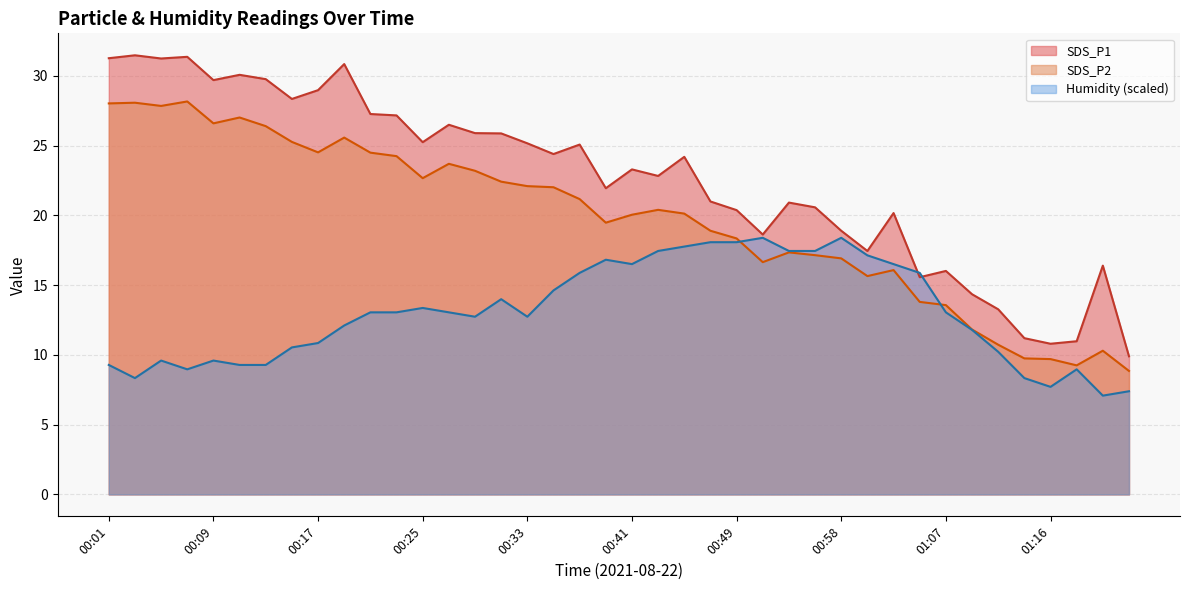

Which series has the largest range (max minus min)?

SDS_P1